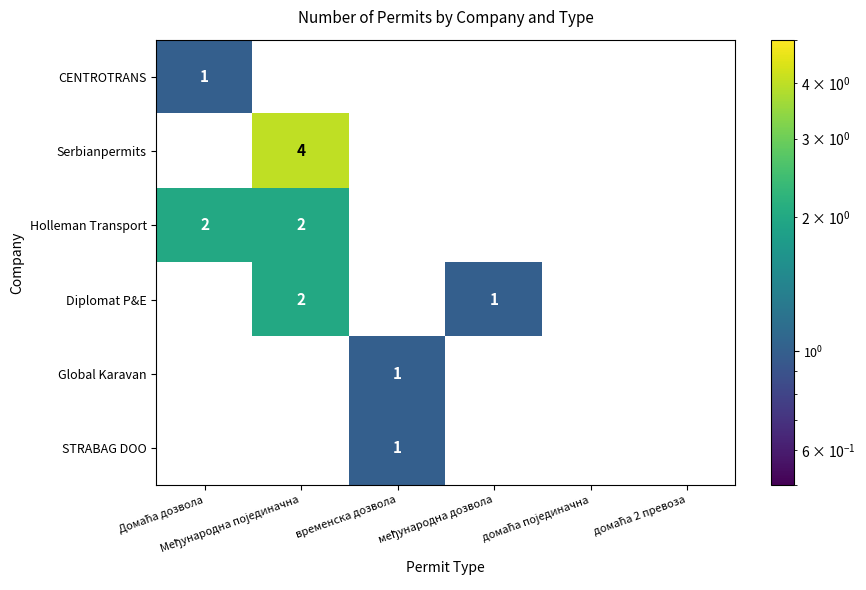

How many STRABAG DOO values are between 0 and 1?

6